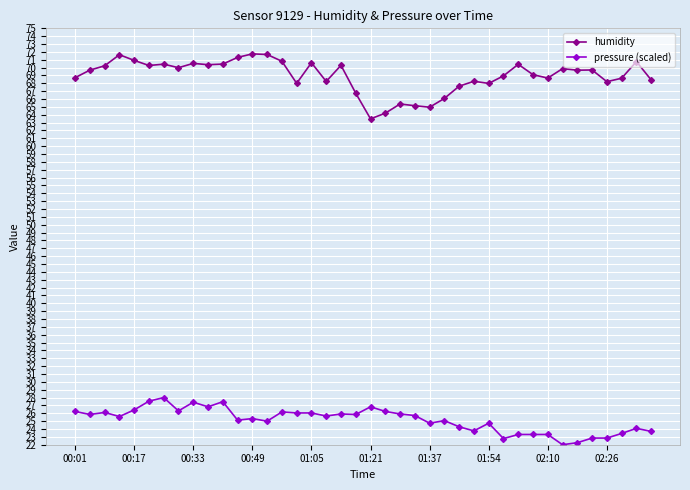

True or false: pressure (scaled) and humidity intersect in this chart.

False